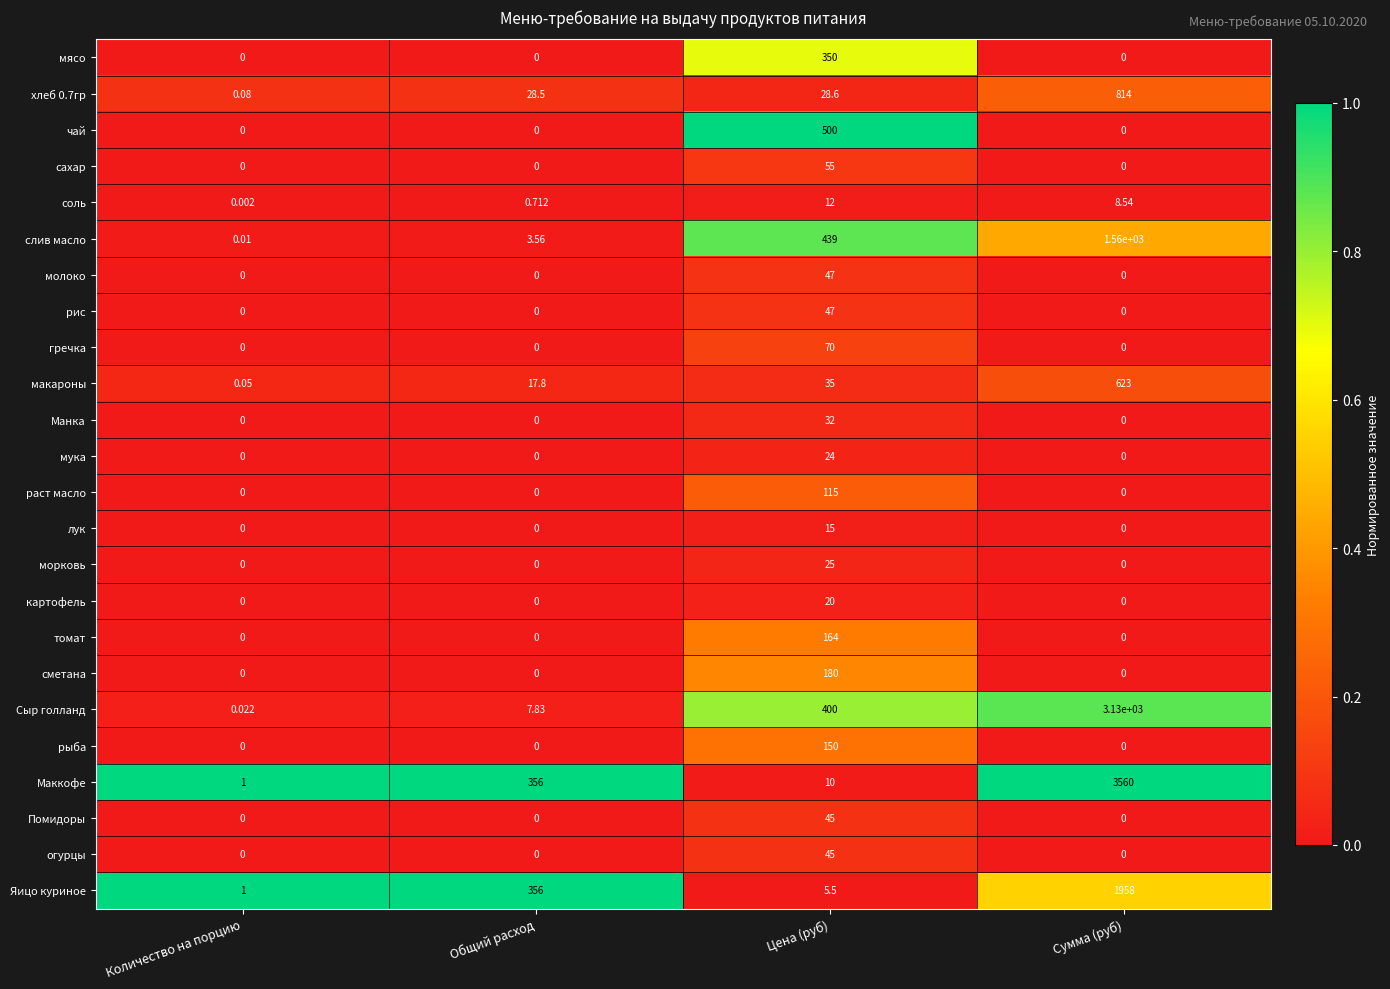

Which series changed the most between Общий расход and Цена (руб)?

чай